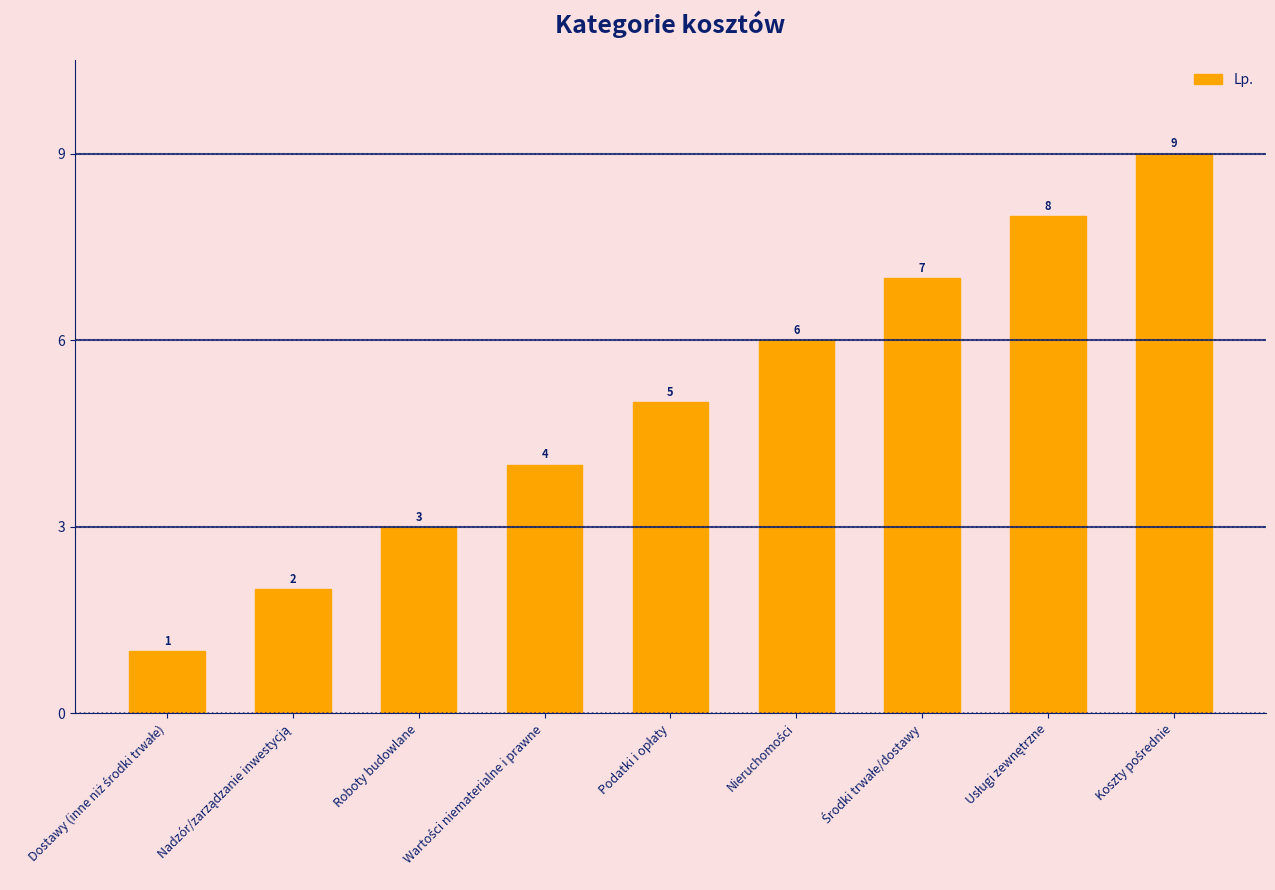

Count the values in the range 3 to 7.

5